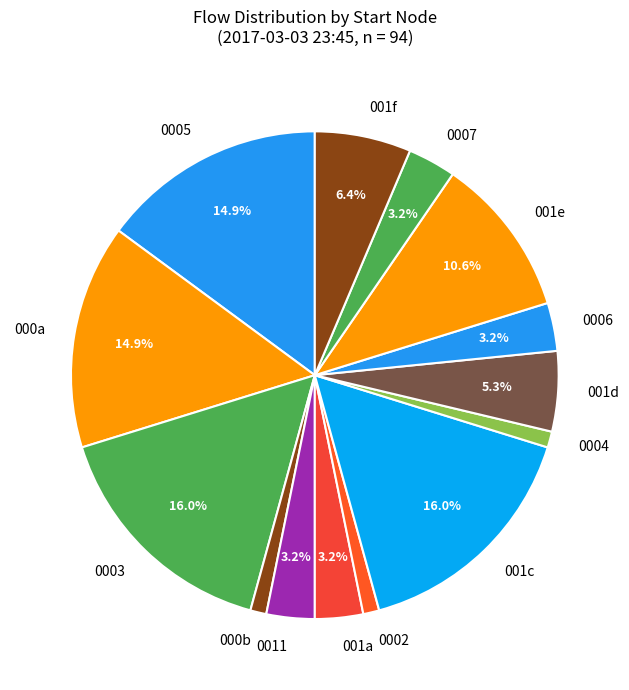

Between 001e and 001f, which is larger?

001e